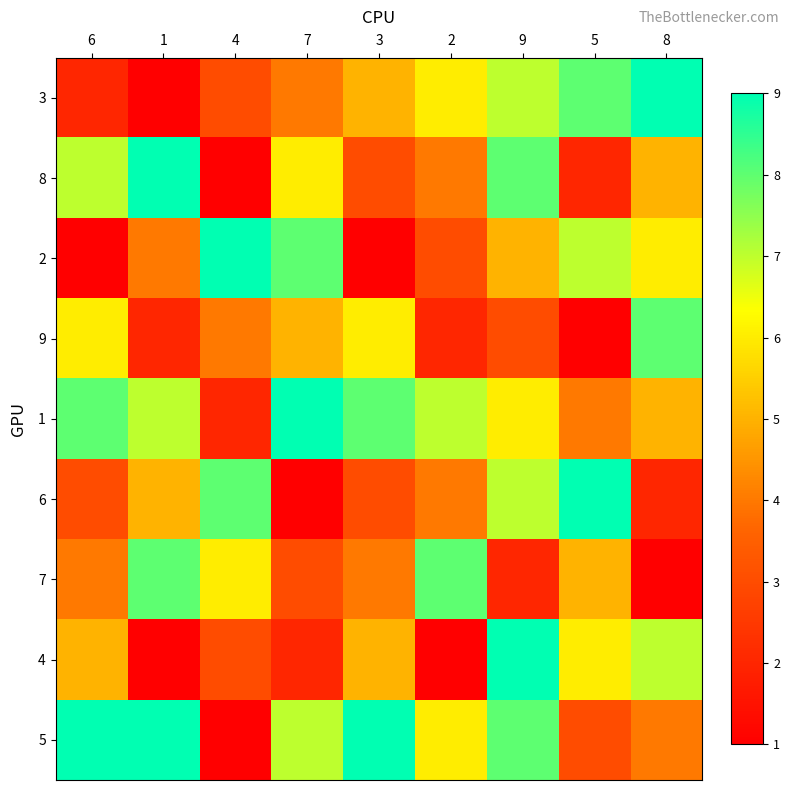

Reading right to left, extract all data points from this chart.

3: 8=9	5=8	9=7	2=6	3=5	7=4	4=3	1=1	6=2
8: 8=5	5=2	9=8	2=4	3=3	7=6	4=1	1=9	6=7
2: 8=6	5=7	9=5	2=3	3=1	7=8	4=9	1=4	6=1
9: 8=8	5=1	9=3	2=2	3=6	7=5	4=4	1=2	6=6
1: 8=5	5=4	9=6	2=7	3=8	7=9	4=2	1=7	6=8
6: 8=2	5=9	9=7	2=4	3=3	7=1	4=8	1=5	6=3
7: 8=1	5=5	9=2	2=8	3=4	7=3	4=6	1=8	6=4
4: 8=7	5=6	9=9	2=1	3=5	7=2	4=3	1=1	6=5
5: 8=4	5=3	9=8	2=6	3=9	7=7	4=1	1=9	6=9